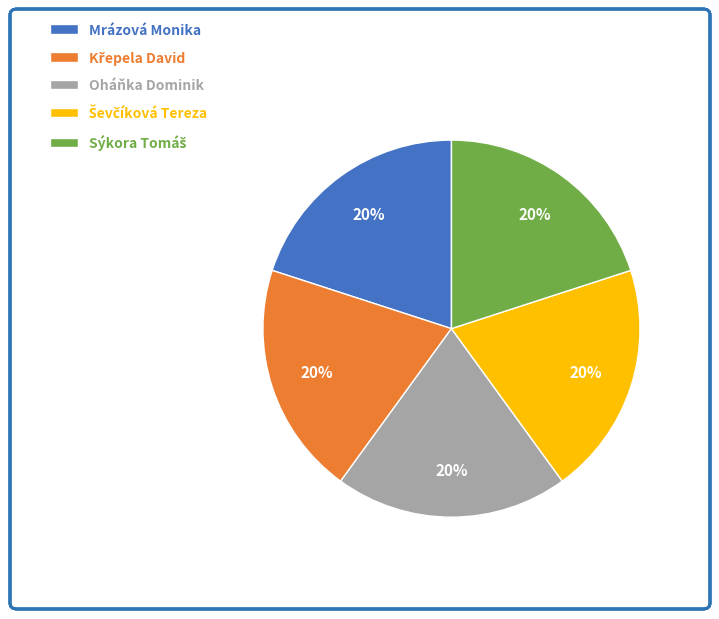

The Oháňka Dominik slice represents 20% of the pie. True or false?

True